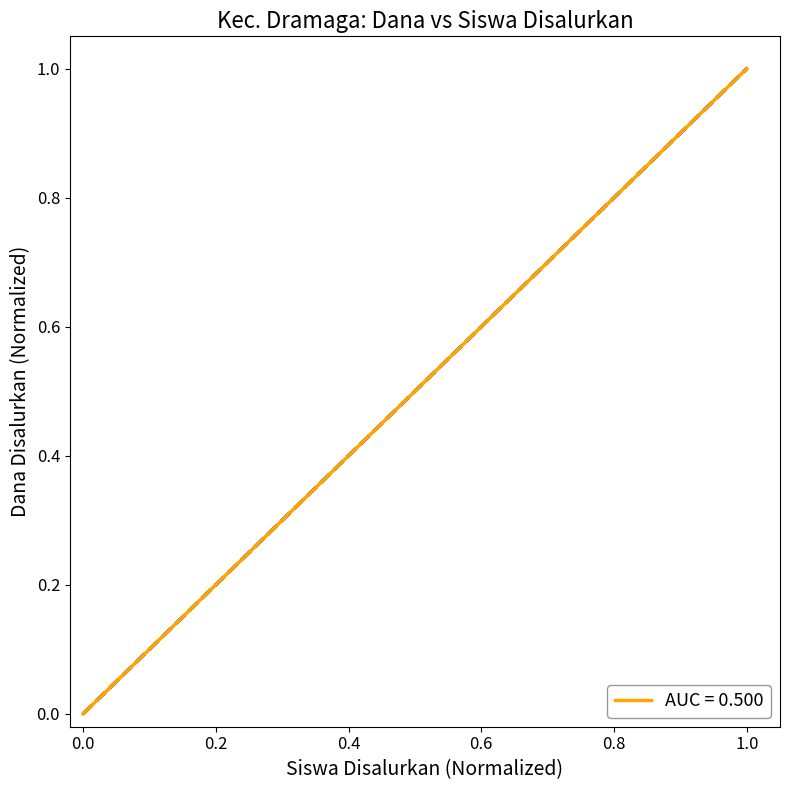

Does the chart have visible grid lines?

No